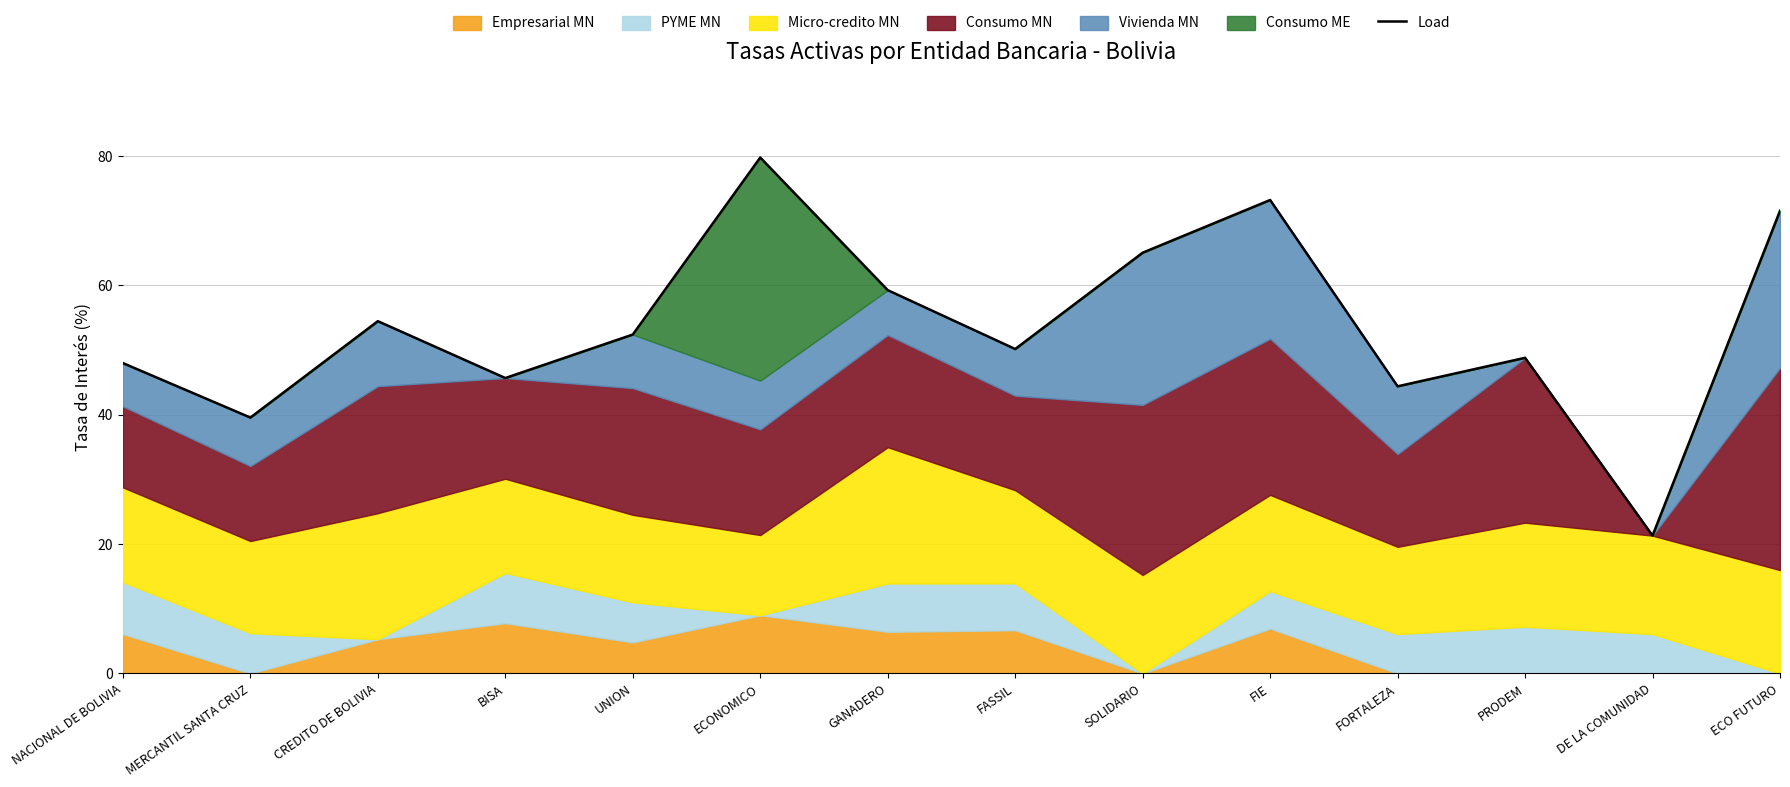

Where is the first local minimum?

MERCANTIL SANTA CRUZ